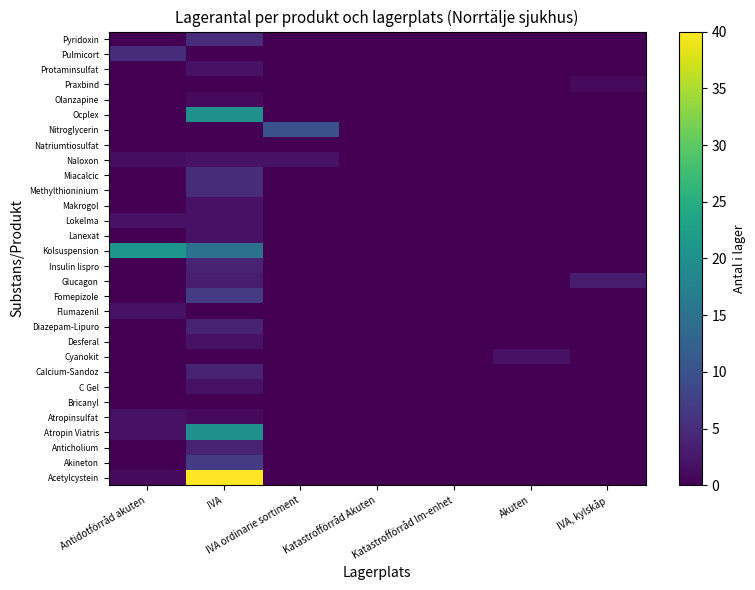

Reading left to right, transcribe all the data shown in this chart.

Acetylcystein: Antidotförråd akuten=1.0	IVA=40.0	IVA ordinarie sortiment=0.0	Katastrofförråd Akuten=0.0	Katastrofförråd lm-enhet=0.0	Akuten=0.0	IVA, kylskåp=0.0
Akineton: Antidotförråd akuten=0.0	IVA=7.0	IVA ordinarie sortiment=0.0	Katastrofförråd Akuten=0.0	Katastrofförråd lm-enhet=0.0	Akuten=0.0	IVA, kylskåp=0.0
Anticholium: Antidotförråd akuten=0.0	IVA=4.0	IVA ordinarie sortiment=0.0	Katastrofförråd Akuten=0.0	Katastrofförråd lm-enhet=0.0	Akuten=0.0	IVA, kylskåp=0.0
Atropin Viatris: Antidotförråd akuten=2.0	IVA=20.0	IVA ordinarie sortiment=0.0	Katastrofförråd Akuten=0.0	Katastrofförråd lm-enhet=0.0	Akuten=0.0	IVA, kylskåp=0.0
Atropinsulfat: Antidotförråd akuten=2.0	IVA=1.0	IVA ordinarie sortiment=0.0	Katastrofförråd Akuten=0.0	Katastrofförråd lm-enhet=0.0	Akuten=0.0	IVA, kylskåp=0.0
Bricanyl: Antidotförråd akuten=0.0	IVA=0.0	IVA ordinarie sortiment=0.0	Katastrofförråd Akuten=0.0	Katastrofförråd lm-enhet=0.0	Akuten=0.0	IVA, kylskåp=0.0
C Gel: Antidotförråd akuten=0.0	IVA=2.0	IVA ordinarie sortiment=0.0	Katastrofförråd Akuten=0.0	Katastrofförråd lm-enhet=0.0	Akuten=0.0	IVA, kylskåp=0.0
Calcium-Sandoz: Antidotförråd akuten=0.0	IVA=4.0	IVA ordinarie sortiment=0.0	Katastrofförråd Akuten=0.0	Katastrofförråd lm-enhet=0.0	Akuten=0.0	IVA, kylskåp=0.0
Cyanokit: Antidotförråd akuten=0.0	IVA=0.0	IVA ordinarie sortiment=0.0	Katastrofförråd Akuten=0.0	Katastrofförråd lm-enhet=0.0	Akuten=2.0	IVA, kylskåp=0.0
Desferal: Antidotförråd akuten=0.0	IVA=2.0	IVA ordinarie sortiment=0.0	Katastrofförråd Akuten=0.0	Katastrofförråd lm-enhet=0.0	Akuten=0.0	IVA, kylskåp=0.0
Diazepam-Lipuro: Antidotförråd akuten=0.0	IVA=4.0	IVA ordinarie sortiment=0.0	Katastrofförråd Akuten=0.0	Katastrofförråd lm-enhet=0.0	Akuten=0.0	IVA, kylskåp=0.0
Flumazenil: Antidotförråd akuten=2.0	IVA=0.0	IVA ordinarie sortiment=0.0	Katastrofförråd Akuten=0.0	Katastrofförråd lm-enhet=0.0	Akuten=0.0	IVA, kylskåp=0.0
Fomepizole: Antidotförråd akuten=0.0	IVA=7.0	IVA ordinarie sortiment=0.0	Katastrofförråd Akuten=0.0	Katastrofförråd lm-enhet=0.0	Akuten=0.0	IVA, kylskåp=0.0
Glucagon: Antidotförråd akuten=0.0	IVA=3.0	IVA ordinarie sortiment=0.0	Katastrofförråd Akuten=0.0	Katastrofförråd lm-enhet=0.0	Akuten=0.0	IVA, kylskåp=3.0
Insulin lispro: Antidotförråd akuten=0.0	IVA=4.0	IVA ordinarie sortiment=0.0	Katastrofförråd Akuten=0.0	Katastrofförråd lm-enhet=0.0	Akuten=0.0	IVA, kylskåp=0.0
Kolsuspension: Antidotförråd akuten=21.0	IVA=15.0	IVA ordinarie sortiment=0.0	Katastrofförråd Akuten=0.0	Katastrofförråd lm-enhet=0.0	Akuten=0.0	IVA, kylskåp=0.0
Lanexat: Antidotförråd akuten=0.0	IVA=2.0	IVA ordinarie sortiment=0.0	Katastrofförråd Akuten=0.0	Katastrofförråd lm-enhet=0.0	Akuten=0.0	IVA, kylskåp=0.0
Lokelma: Antidotförråd akuten=2.0	IVA=2.0	IVA ordinarie sortiment=0.0	Katastrofförråd Akuten=0.0	Katastrofförråd lm-enhet=0.0	Akuten=0.0	IVA, kylskåp=0.0
Makrogol: Antidotförråd akuten=0.0	IVA=2.0	IVA ordinarie sortiment=0.0	Katastrofförråd Akuten=0.0	Katastrofförråd lm-enhet=0.0	Akuten=0.0	IVA, kylskåp=0.0
Methylthioninium: Antidotförråd akuten=0.0	IVA=5.0	IVA ordinarie sortiment=0.0	Katastrofförråd Akuten=0.0	Katastrofförråd lm-enhet=0.0	Akuten=0.0	IVA, kylskåp=0.0
Miacalcic: Antidotförråd akuten=0.0	IVA=5.0	IVA ordinarie sortiment=0.0	Katastrofförråd Akuten=0.0	Katastrofförråd lm-enhet=0.0	Akuten=0.0	IVA, kylskåp=0.0
Naloxon: Antidotförråd akuten=1.5	IVA=2.0	IVA ordinarie sortiment=2.0	Katastrofförråd Akuten=0.0	Katastrofförråd lm-enhet=0.0	Akuten=0.0	IVA, kylskåp=0.0
Natriumtiosulfat: Antidotförråd akuten=0.0	IVA=0.0	IVA ordinarie sortiment=0.0	Katastrofförråd Akuten=0.0	Katastrofförråd lm-enhet=0.0	Akuten=0.0	IVA, kylskåp=0.0
Nitroglycerin: Antidotförråd akuten=0.0	IVA=0.0	IVA ordinarie sortiment=10.0	Katastrofförråd Akuten=0.0	Katastrofförråd lm-enhet=0.0	Akuten=0.0	IVA, kylskåp=0.0
Ocplex: Antidotförråd akuten=0.0	IVA=20.0	IVA ordinarie sortiment=0.0	Katastrofförråd Akuten=0.0	Katastrofförråd lm-enhet=0.0	Akuten=0.0	IVA, kylskåp=0.0
Olanzapine: Antidotförråd akuten=0.0	IVA=1.0	IVA ordinarie sortiment=0.0	Katastrofförråd Akuten=0.0	Katastrofförråd lm-enhet=0.0	Akuten=0.0	IVA, kylskåp=0.0
Praxbind: Antidotförråd akuten=0.0	IVA=0.0	IVA ordinarie sortiment=0.0	Katastrofförråd Akuten=0.0	Katastrofförråd lm-enhet=0.0	Akuten=0.0	IVA, kylskåp=1.0
Protaminsulfat: Antidotförråd akuten=0.0	IVA=2.0	IVA ordinarie sortiment=0.0	Katastrofförråd Akuten=0.0	Katastrofförråd lm-enhet=0.0	Akuten=0.0	IVA, kylskåp=0.0
Pulmicort: Antidotförråd akuten=5.0	IVA=0.0	IVA ordinarie sortiment=0.0	Katastrofförråd Akuten=0.0	Katastrofförråd lm-enhet=0.0	Akuten=0.0	IVA, kylskåp=0.0
Pyridoxin: Antidotförråd akuten=0.0	IVA=5.0	IVA ordinarie sortiment=0.0	Katastrofförråd Akuten=0.0	Katastrofförråd lm-enhet=0.0	Akuten=0.0	IVA, kylskåp=0.0